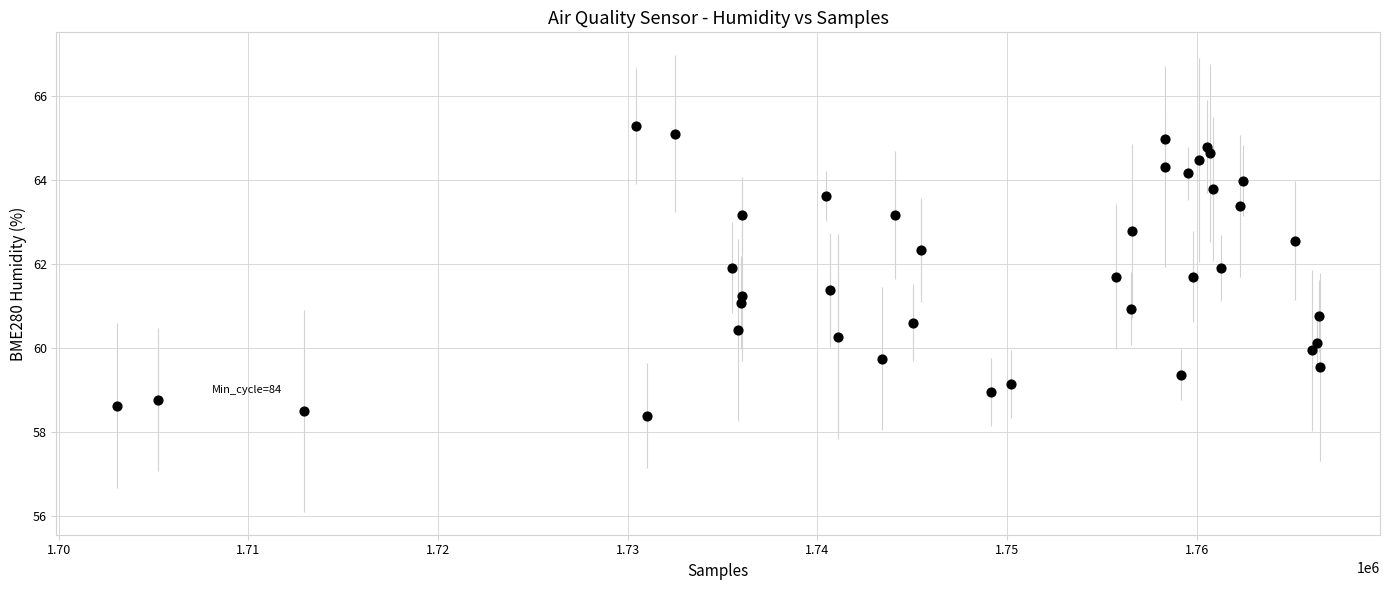

What is the range of X values (max minus min)?

63421.0